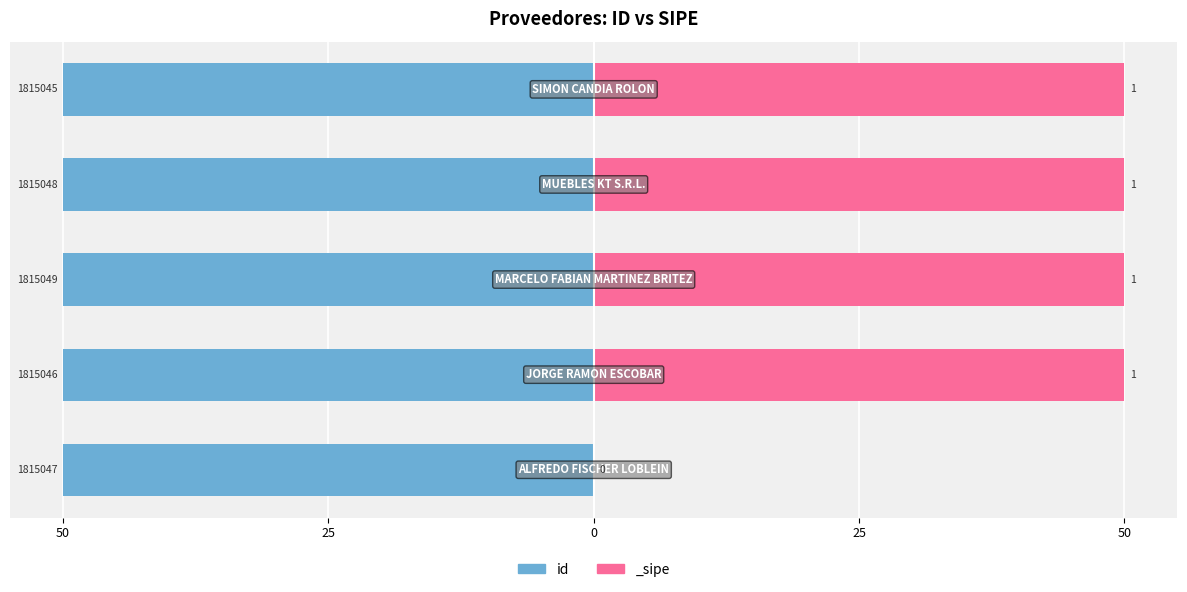

What is the average value?

-50.0